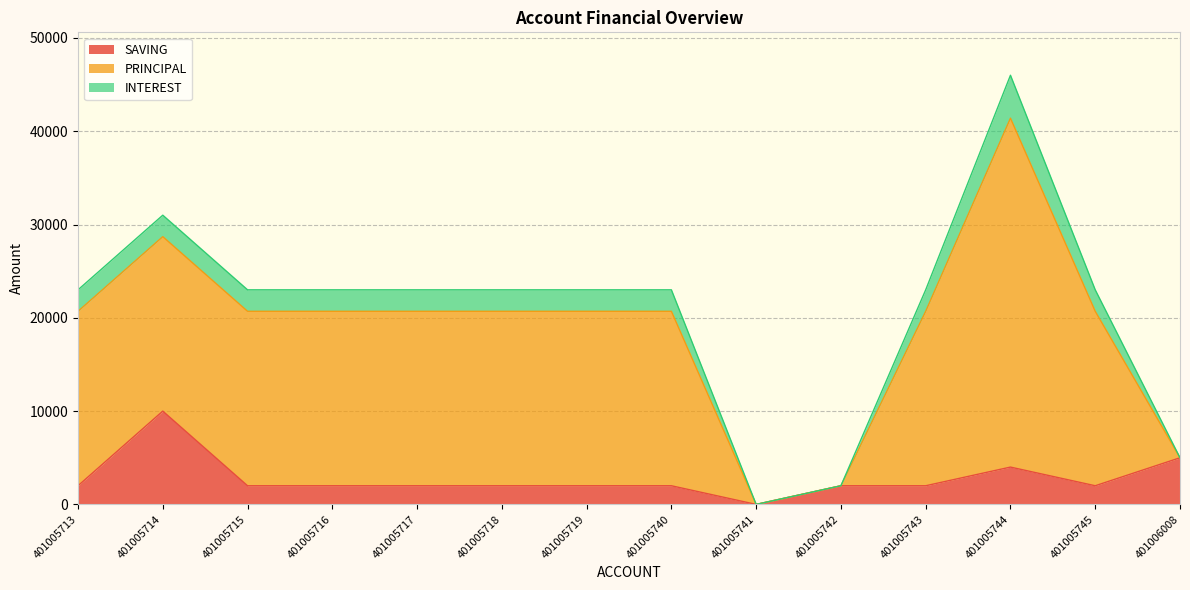

What is the value of the SAVING point at the 10th from the left?

2000